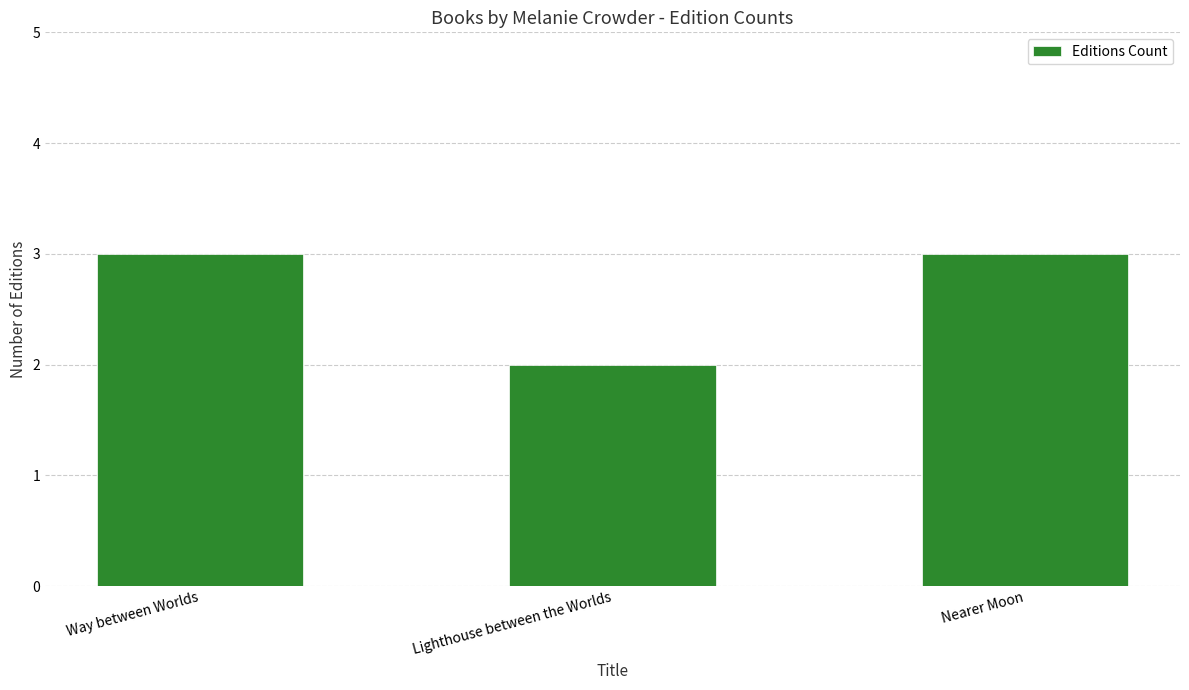

What is the value of the 2nd bar from the left?

2